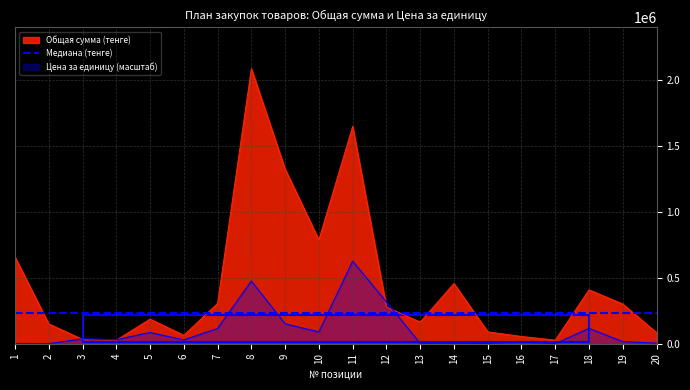

What is the spread (max minus min) of values at 3?

199325.2